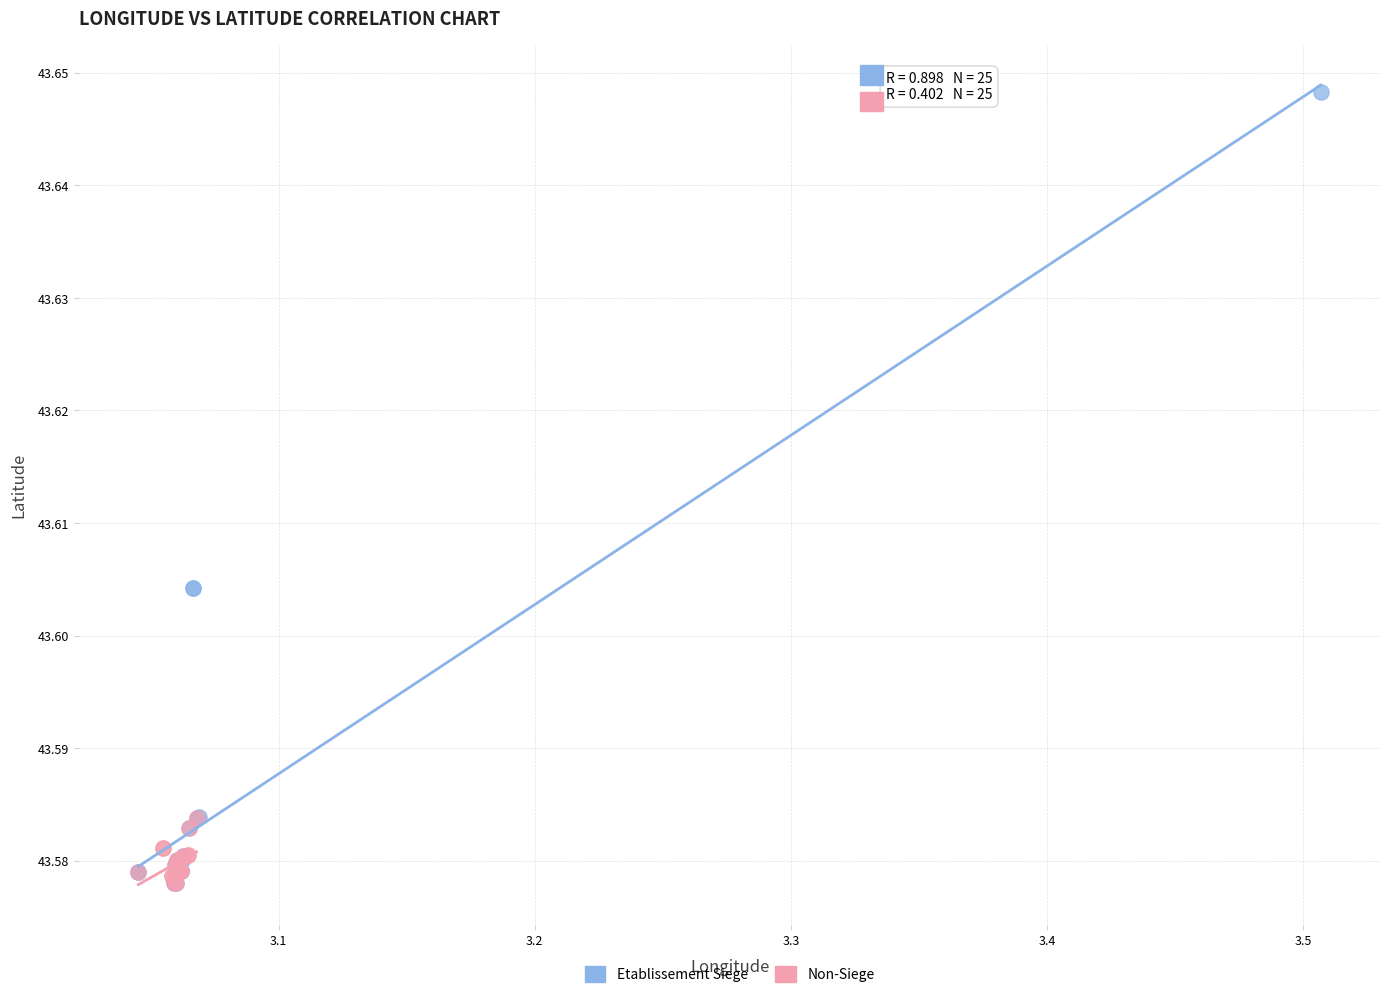

What are all the series names shown in the legend?

Etablissement Siege, Non-Siege